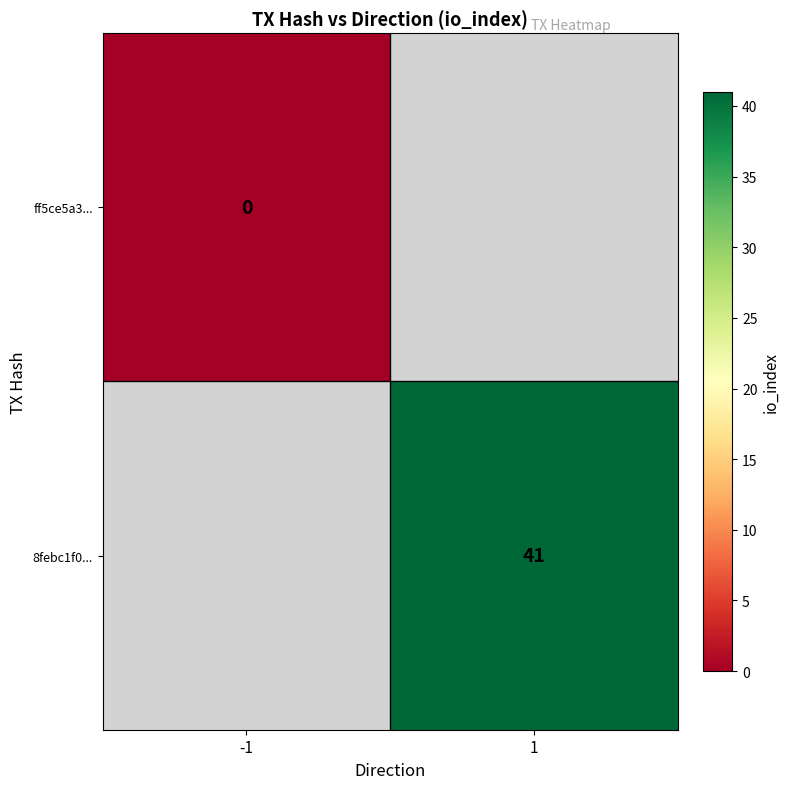

The 8febc1f0... series shows 67 at 1. True or false?

False